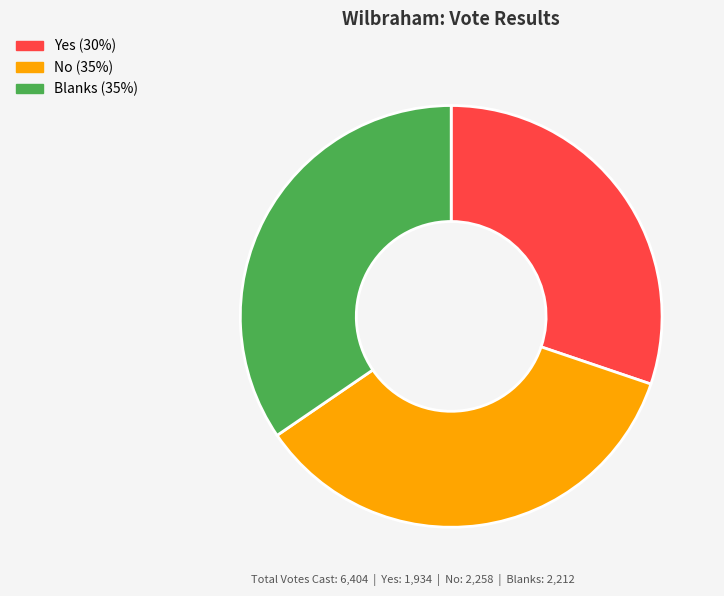

What is the smallest slice in the pie chart?

Yes